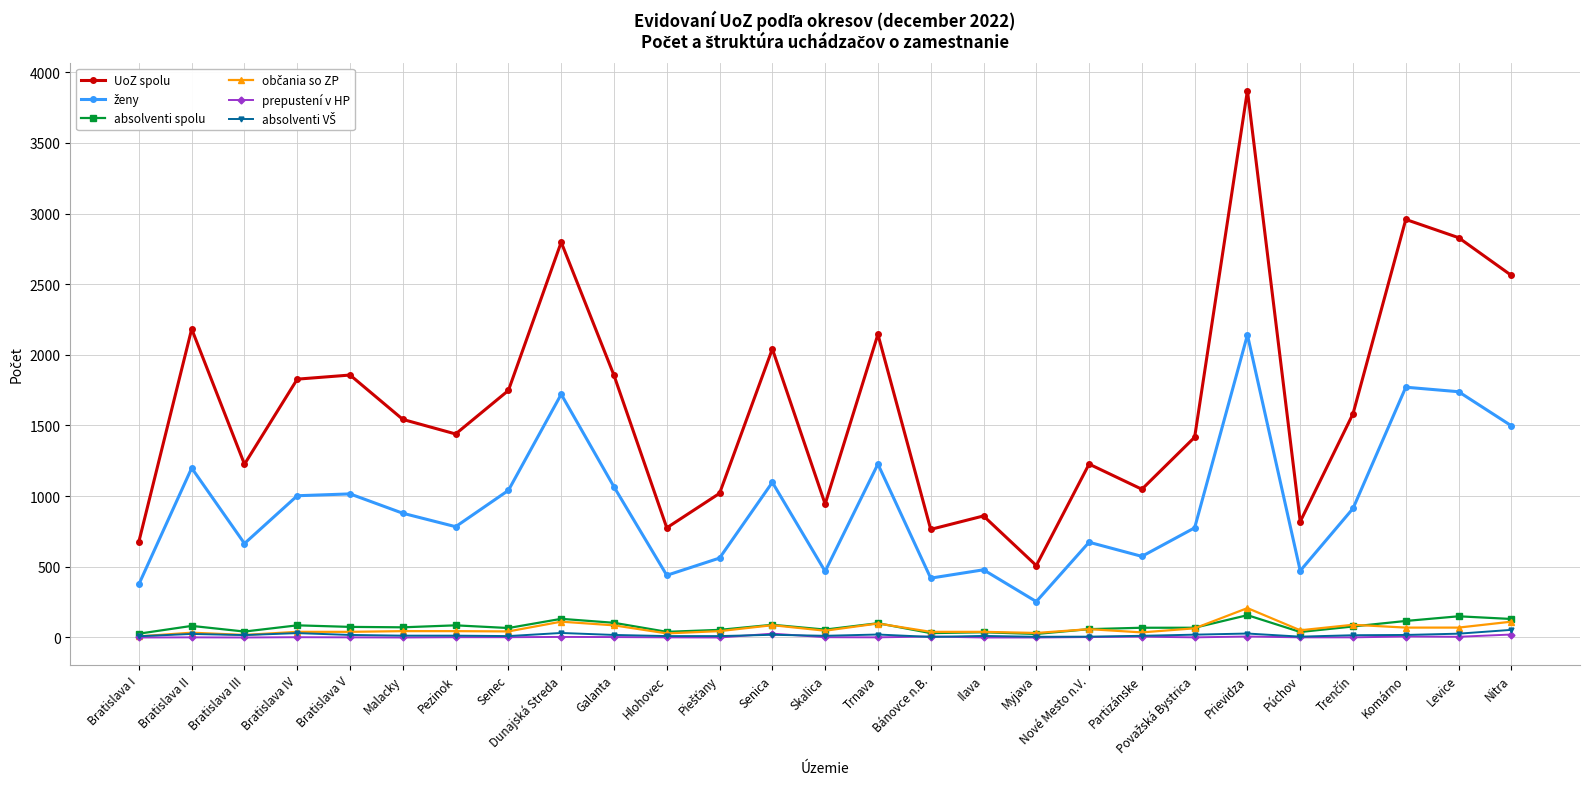

What value does the absolventi spolu series have at Dunajská Streda, to the nearest 5?

130